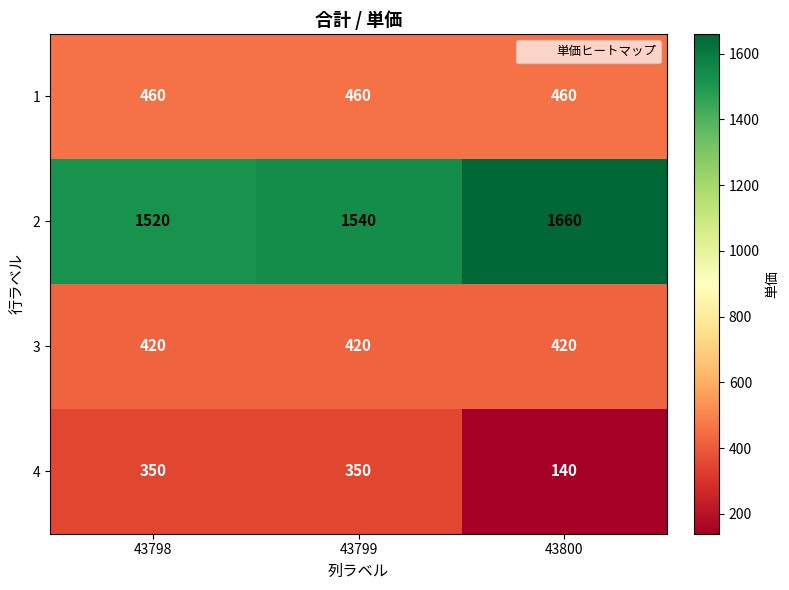

Which series has the largest range (max minus min)?

4